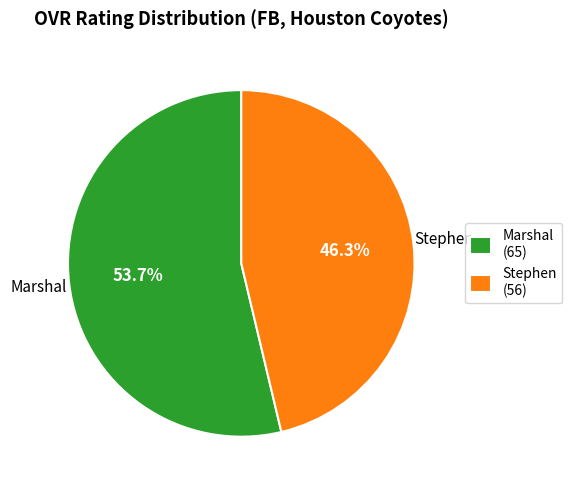

Approximately how many times larger is the value at Marshal compared to Stephen?

1.2